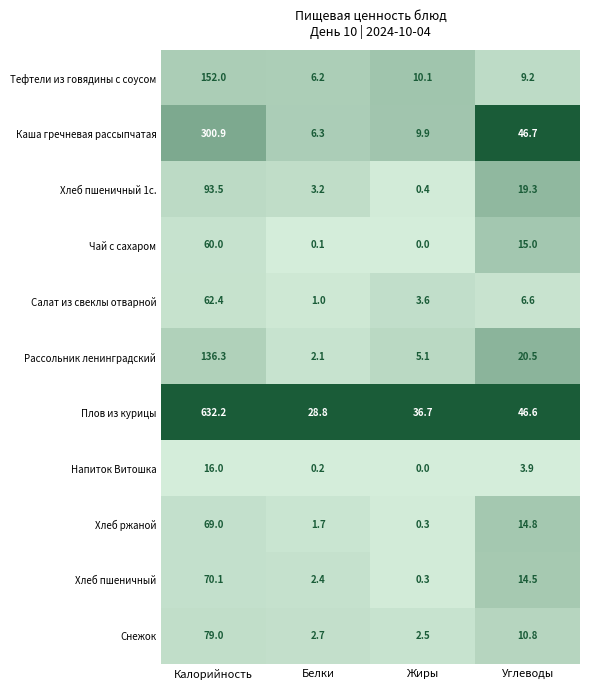

Between Калорийность and Жиры, which series saw the biggest shift?

Плов из курицы